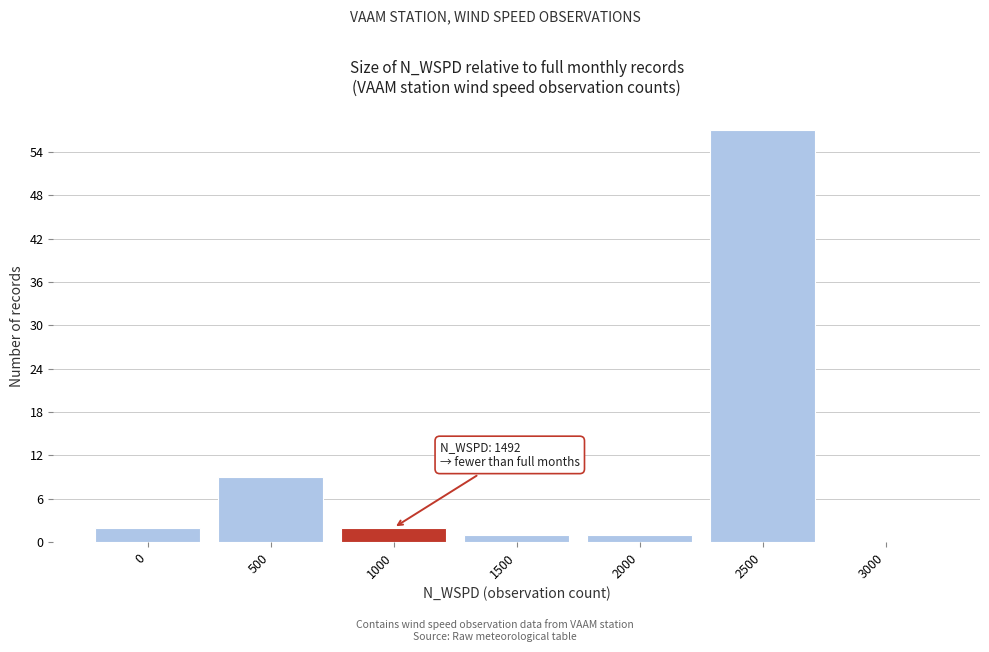

Reading left to right, what are all the values shown in this chart?

0=2	500=9	1000=2	1500=1	2000=1	2500=57	3000=0